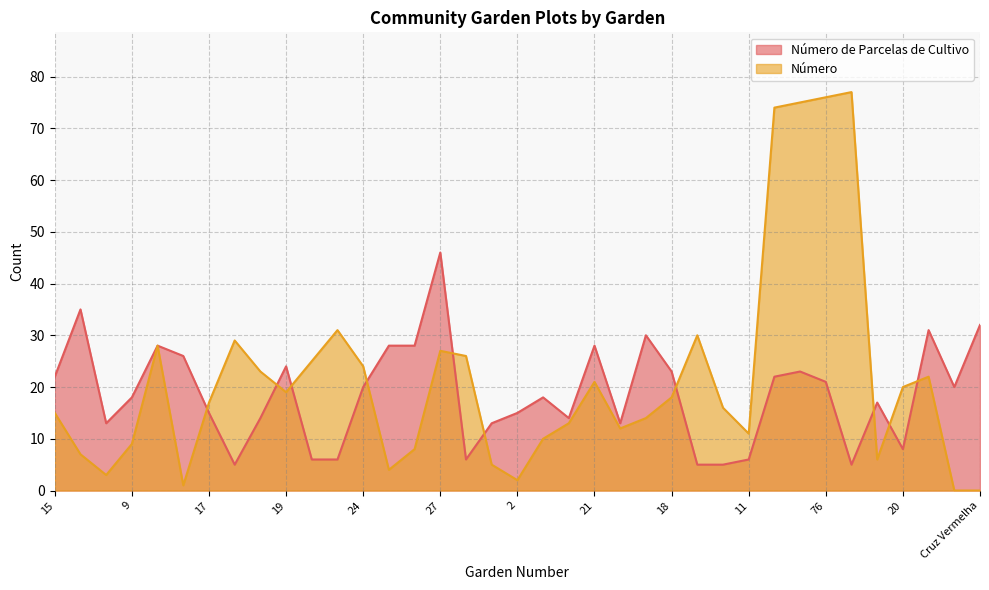

What is the label of the 12th point from the right?

30